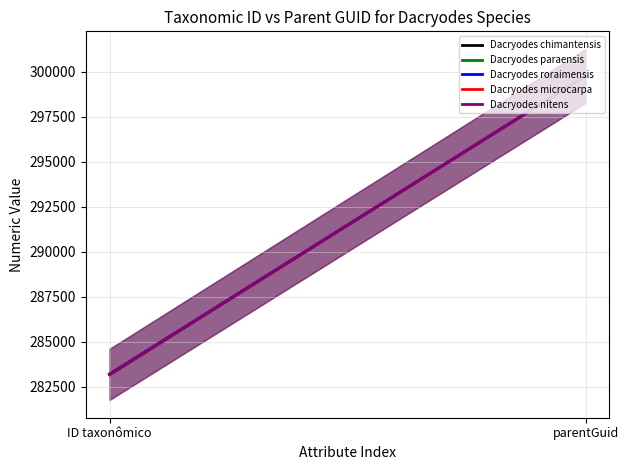

What is the total value across all series at parentGuid?

1498890